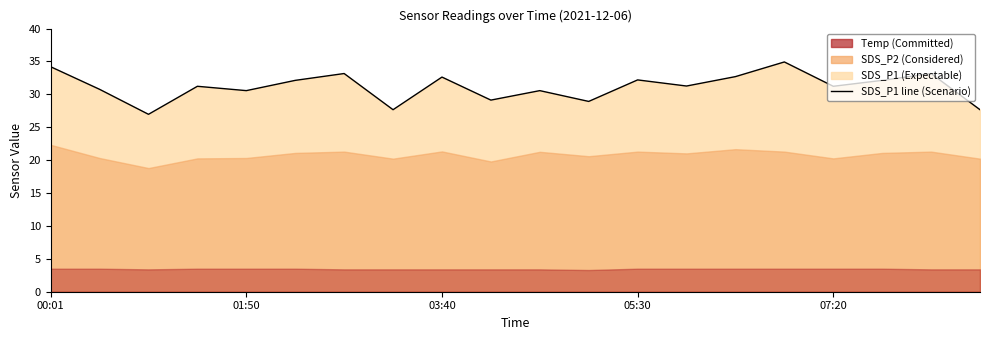

The value at 13 is 31.3. True or false?

True